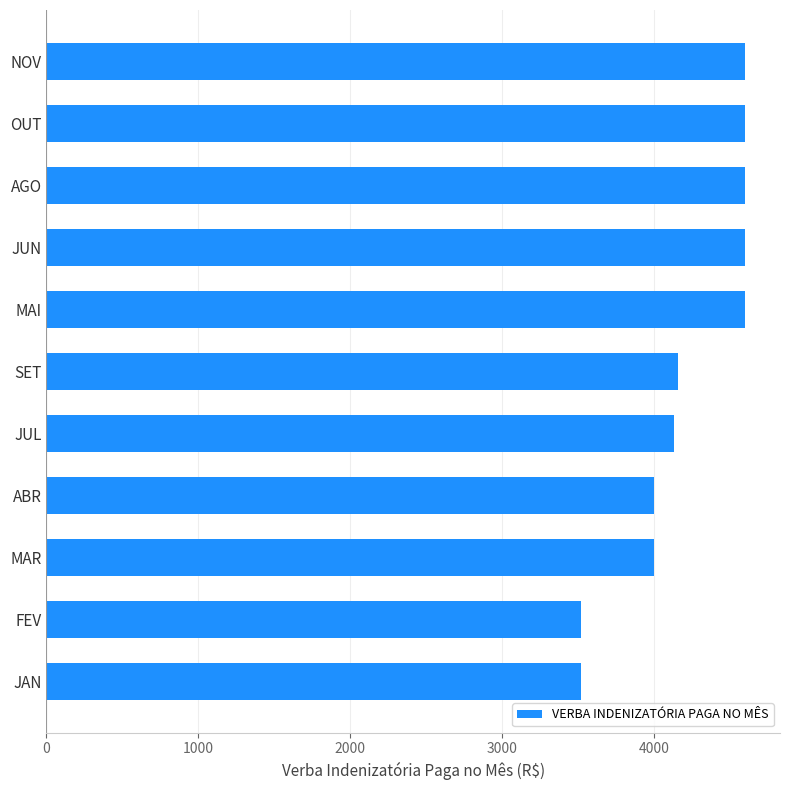

Reading bottom to top, list all the values displayed in this chart.

JAN=3520	FEV=3520	MAR=4000	ABR=4000	JUL=4130	SET=4160	MAI=4600	JUN=4600	AGO=4600	OUT=4600	NOV=4600